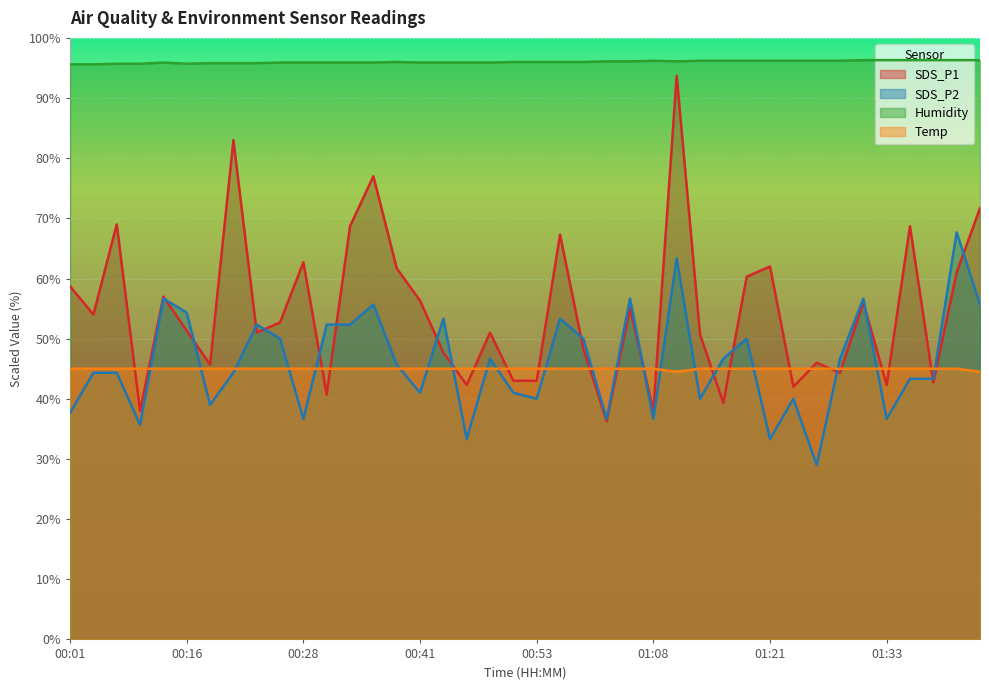

What is the average value of the SDS_P1 series?

54.5